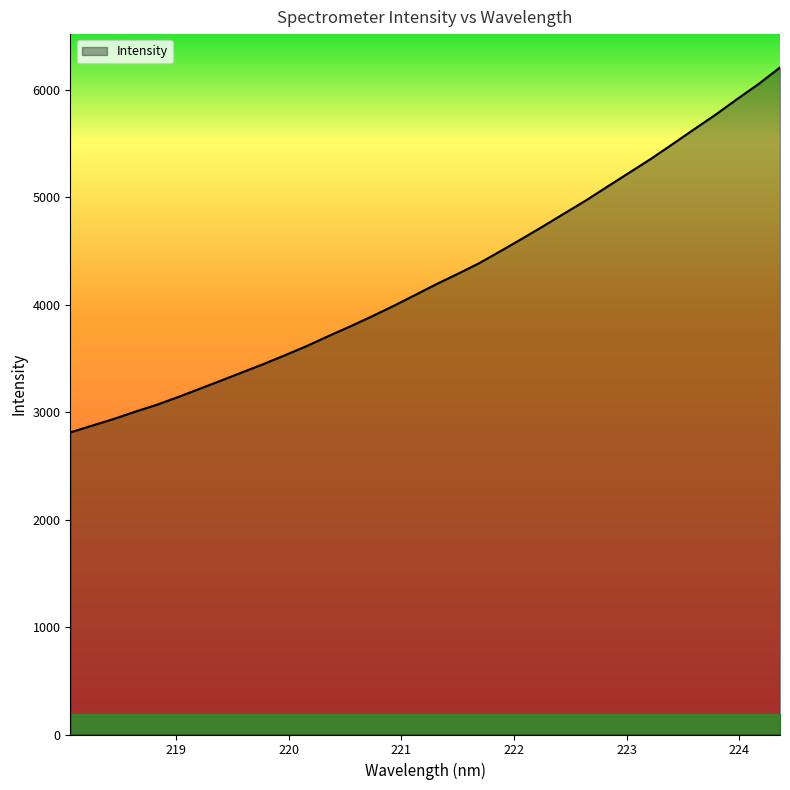

What is the minimum value shown in the chart?

2810.5